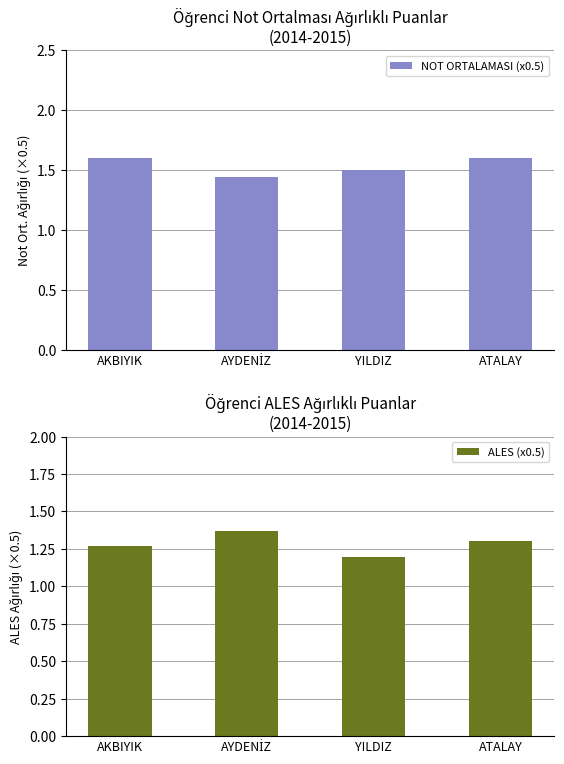

Does the chart contain stacked bars?

No